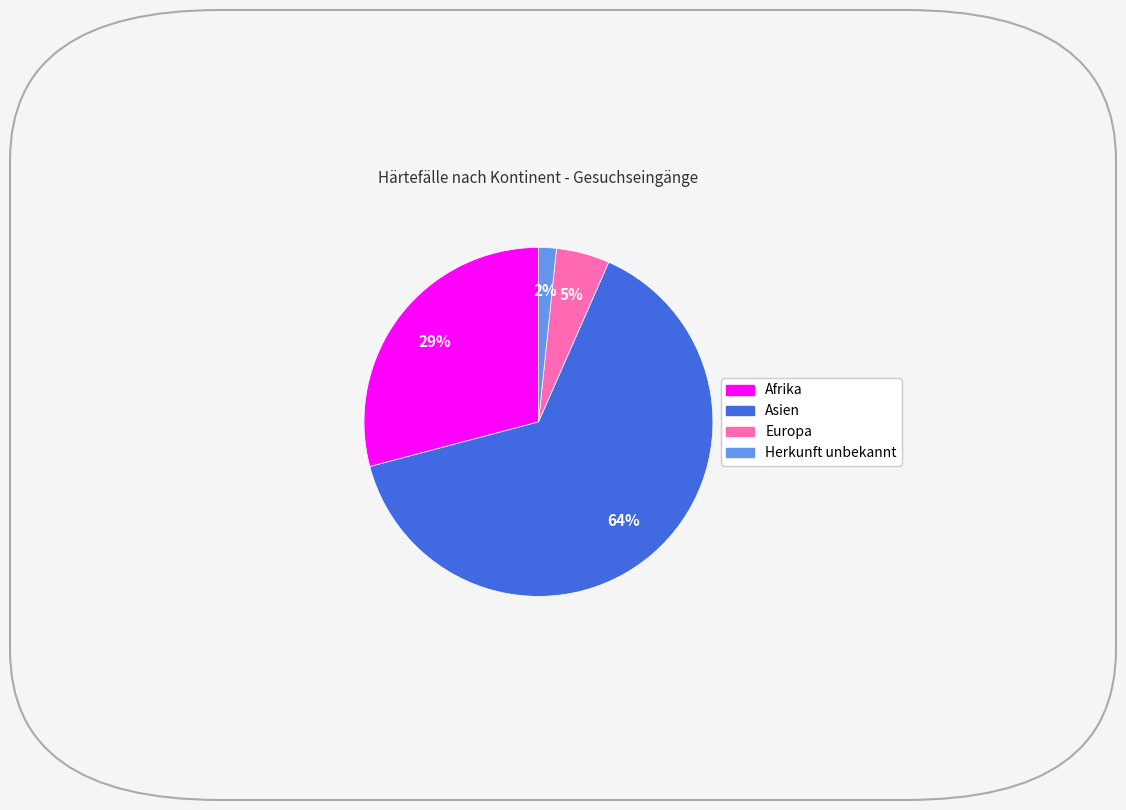

Count the number of slices in the pie.

4